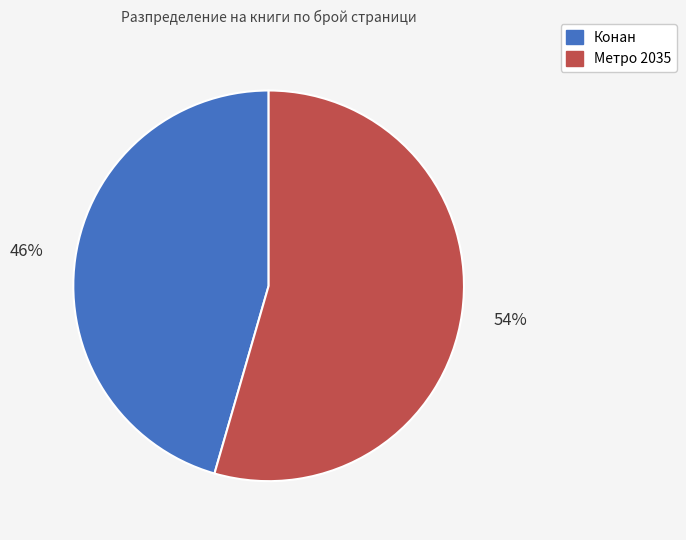

Approximately how many times larger is the value at Метро 2035 compared to Конан?

1.2